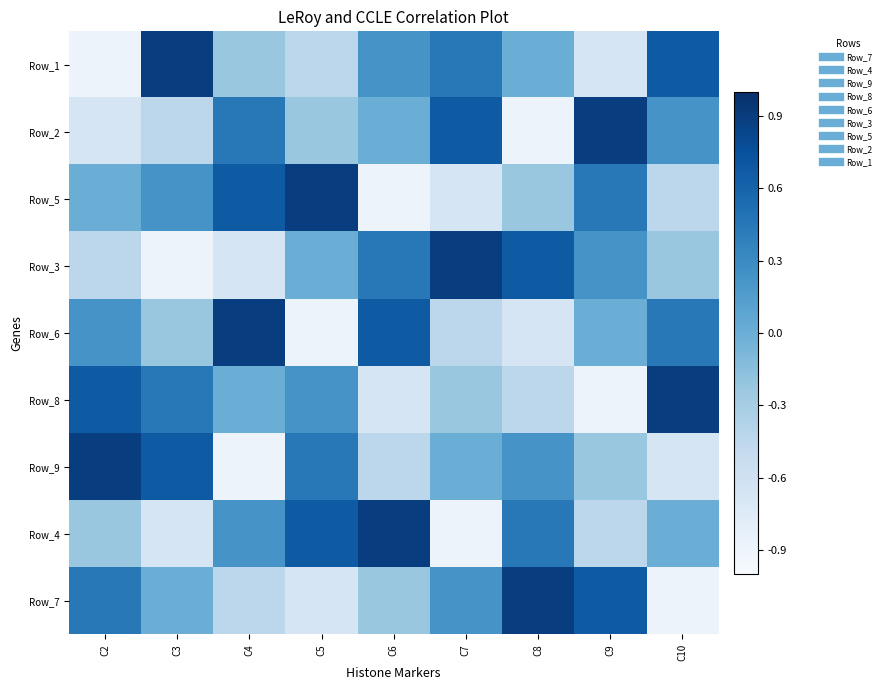

Which label corresponds to the smallest value in the chart?

C10